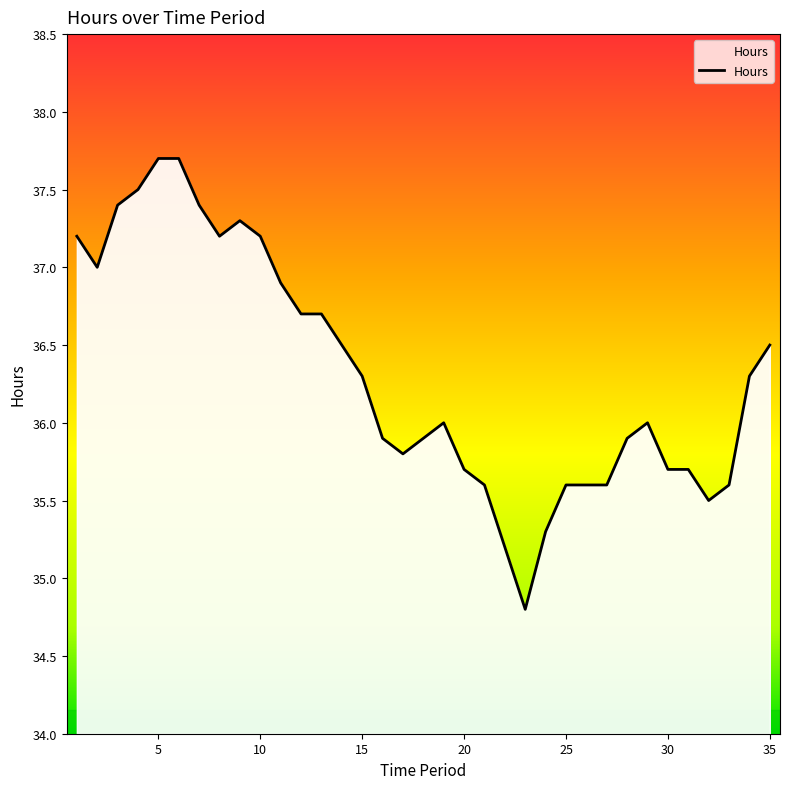

What is the difference between the maximum and minimum values?

2.9